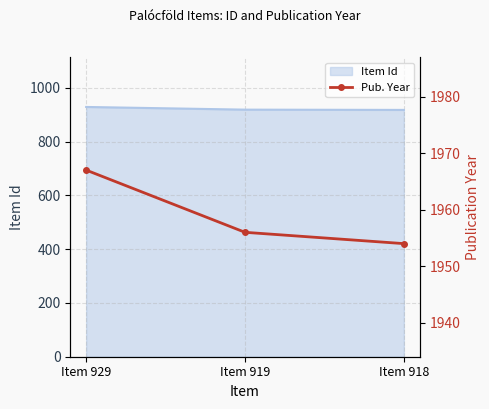

How many categories are shown in the chart?

3